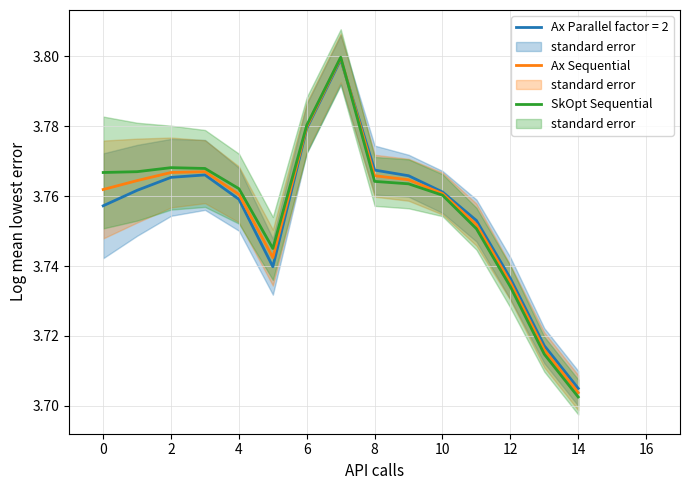

At which label does Ax Parallel factor = 2 reach its minimum?

14